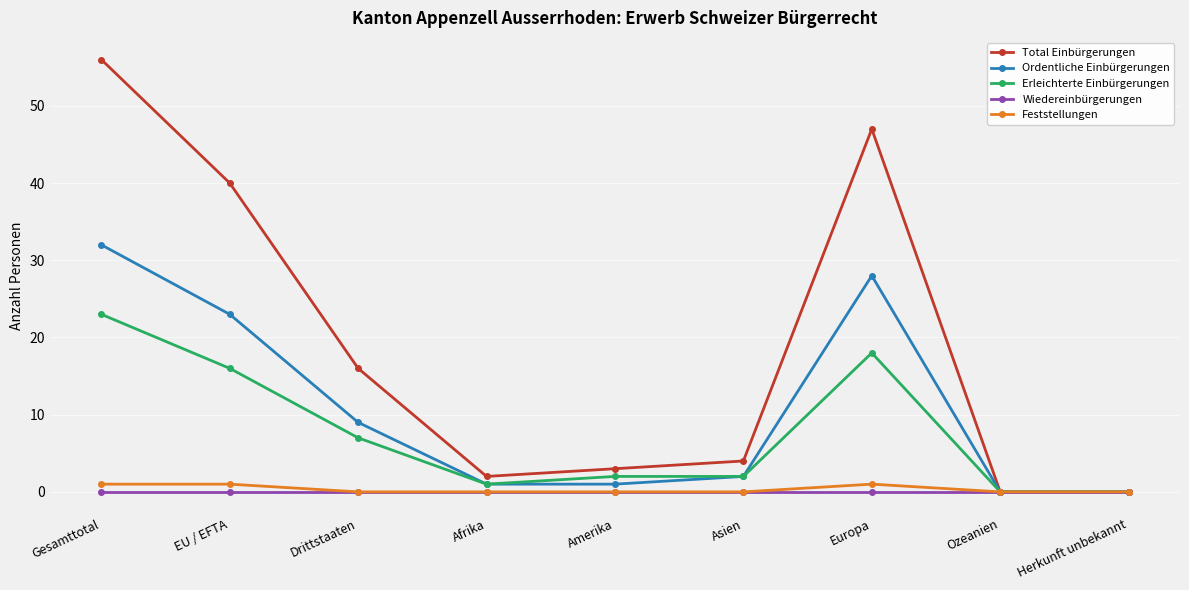

What is the label of the 7th point from the right?

Drittstaaten